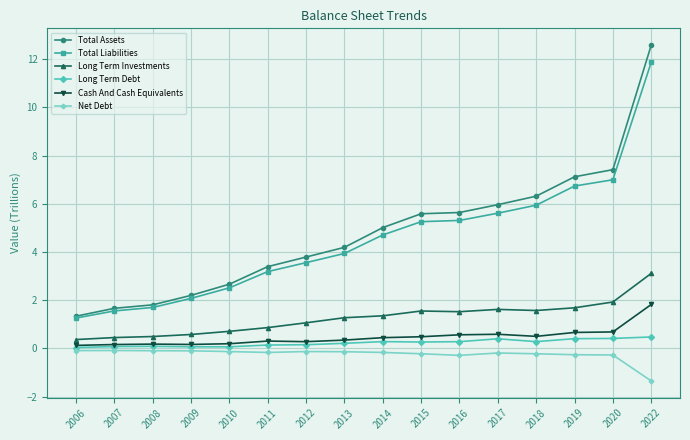

How many series are shown in this chart?

6